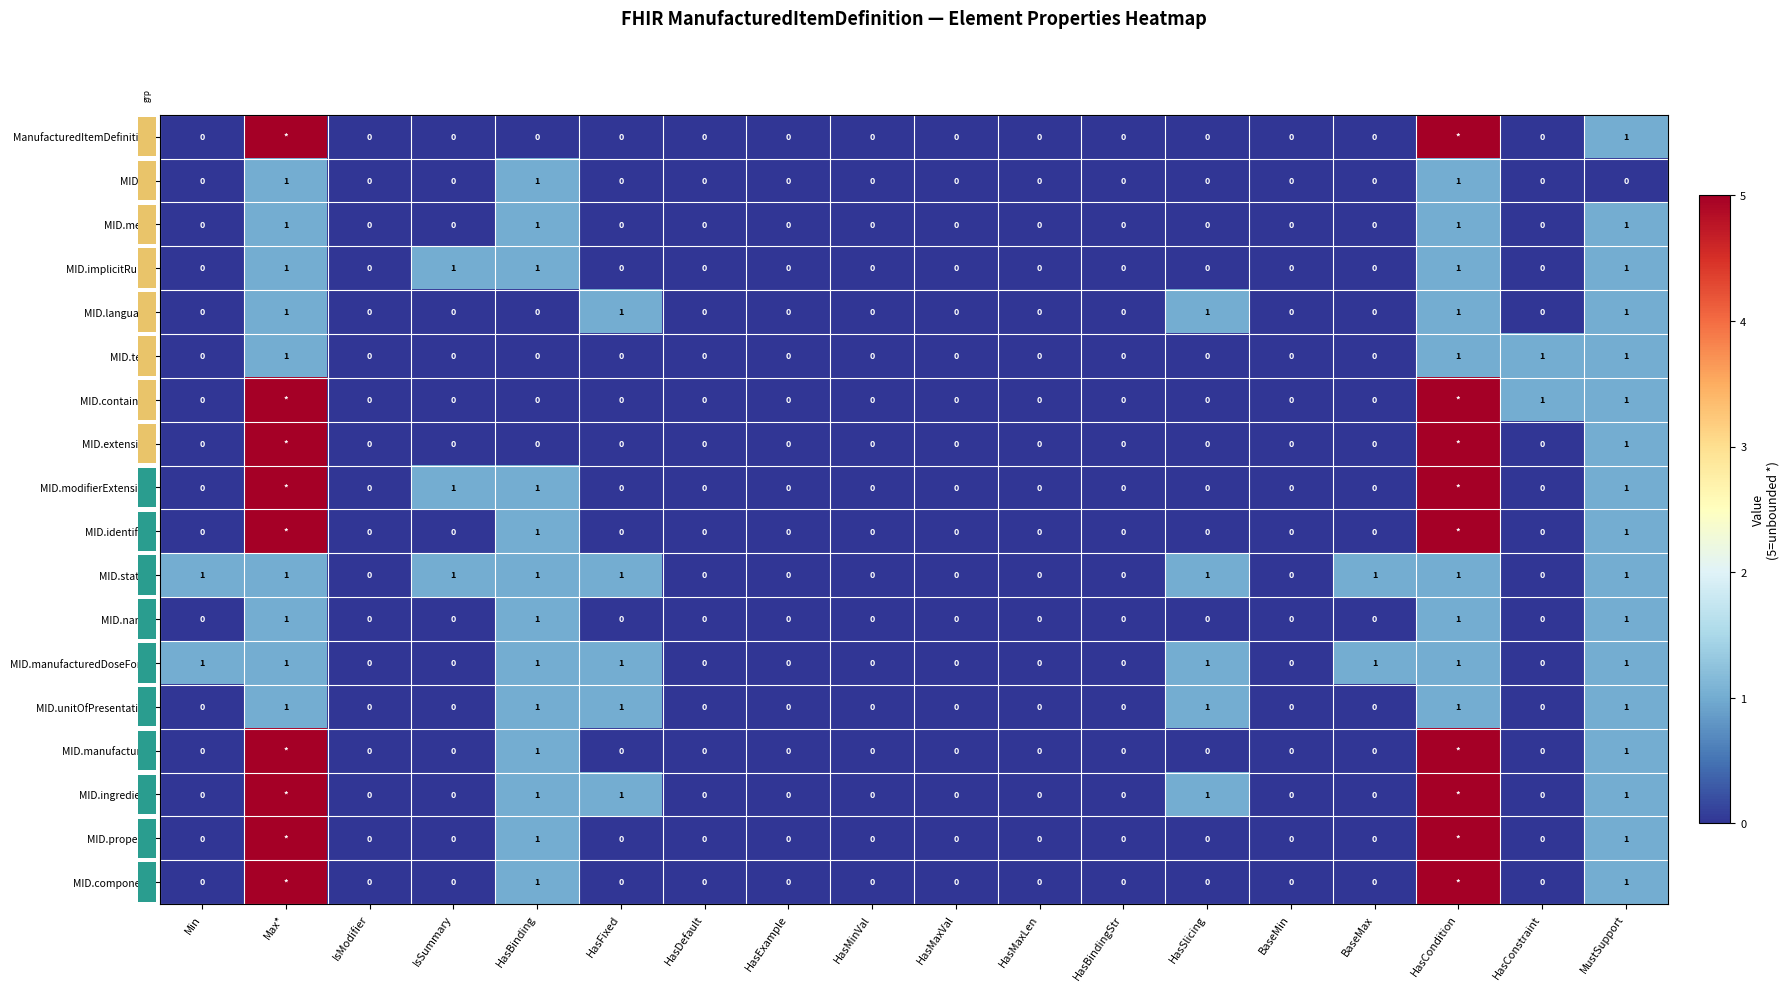

At which category is the sum across all series the highest?

Max*